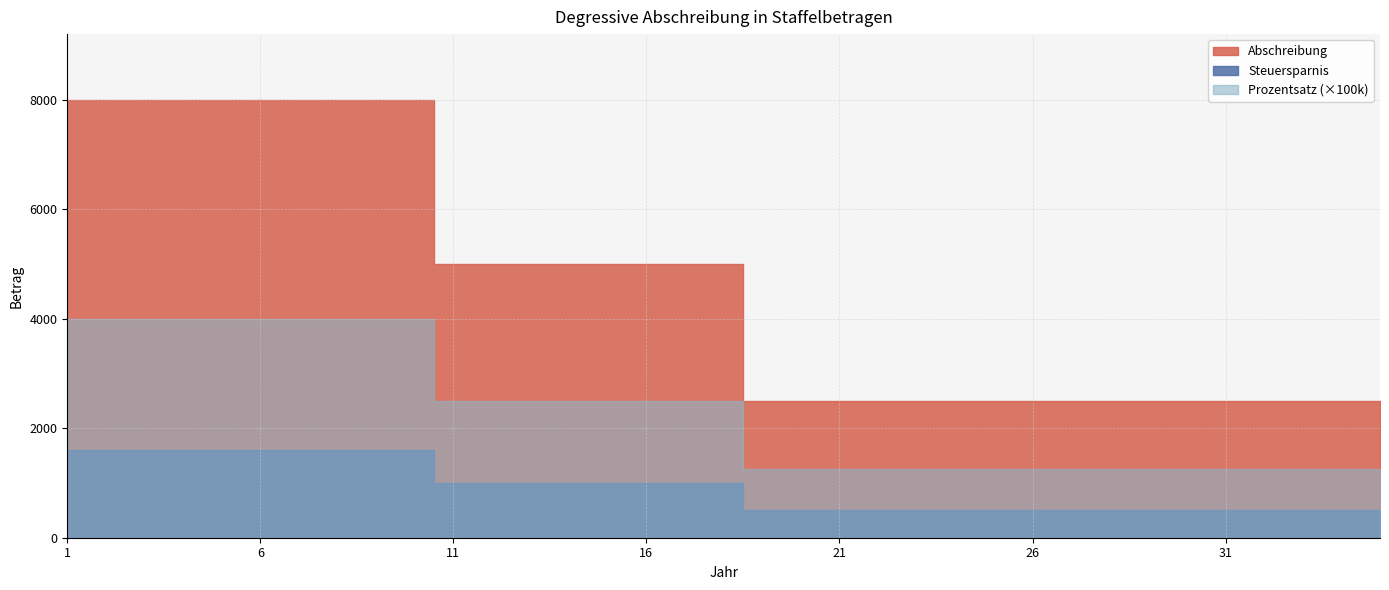

What is the value of the Steuersparnis point at the 2nd from the left?

1600.0